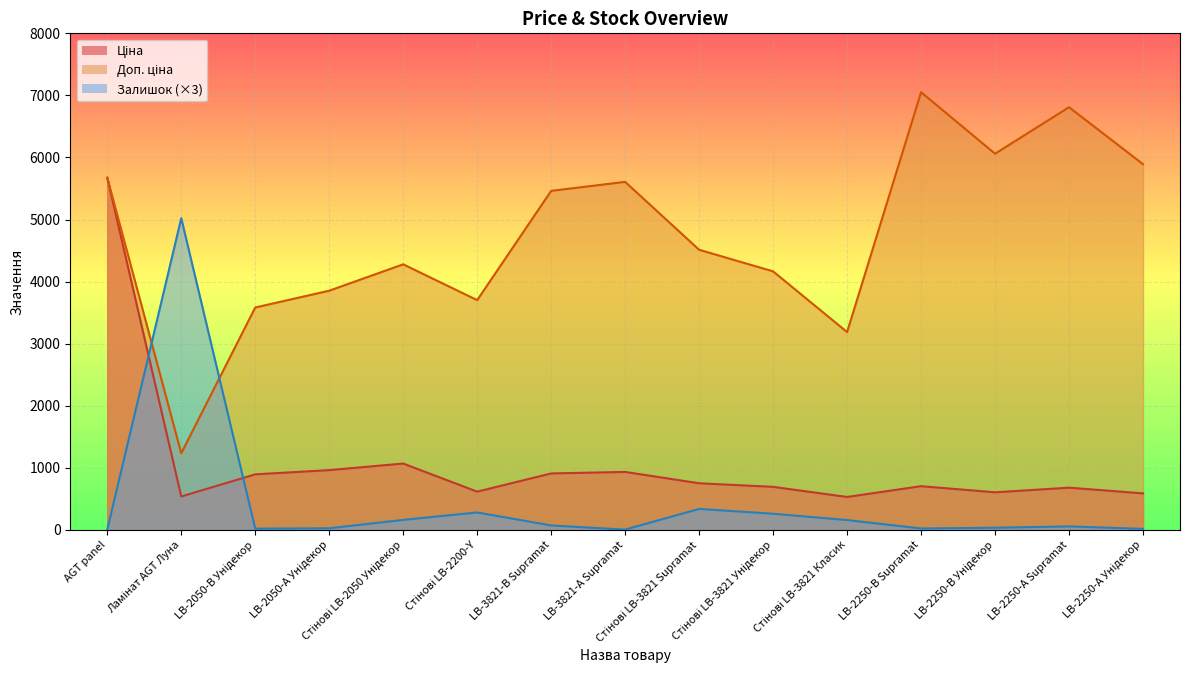

Where is the first local minimum for Ціна?

Ламінат AGT Луна